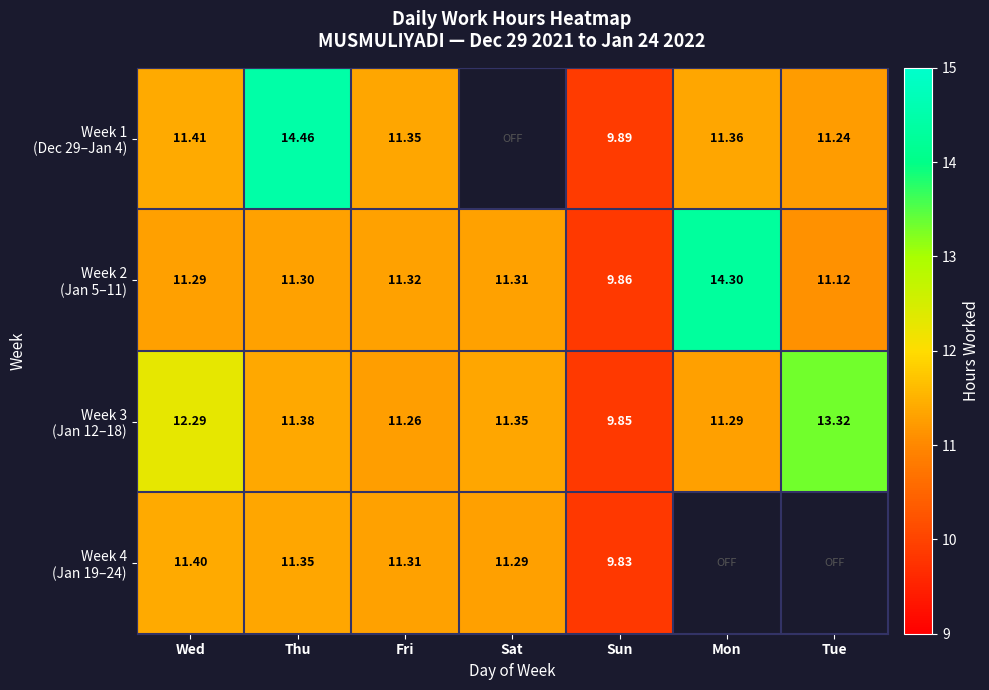

How many data points in Week 2 (Jan 5–11) are less than 11?

1